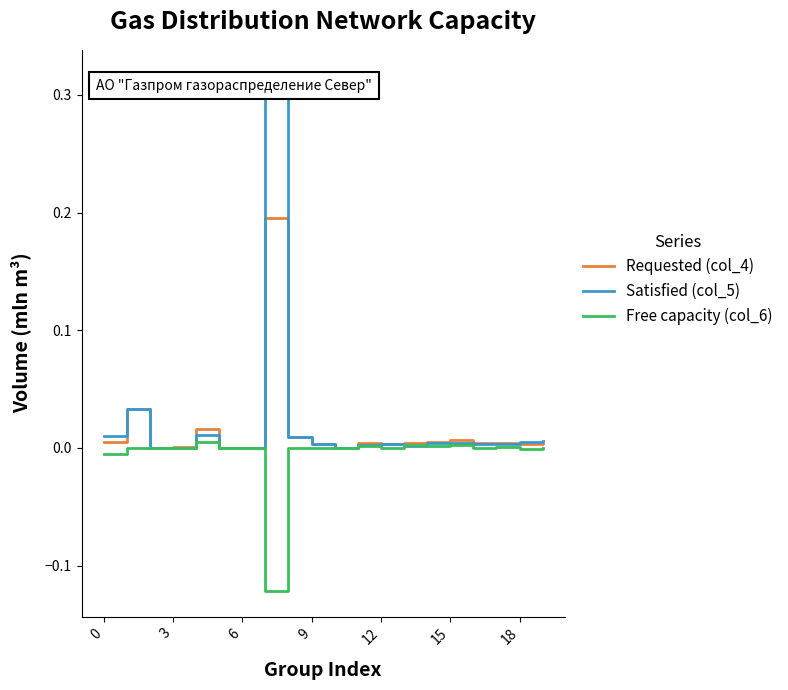

Which series has the largest range (max minus min)?

Satisfied (col_5)